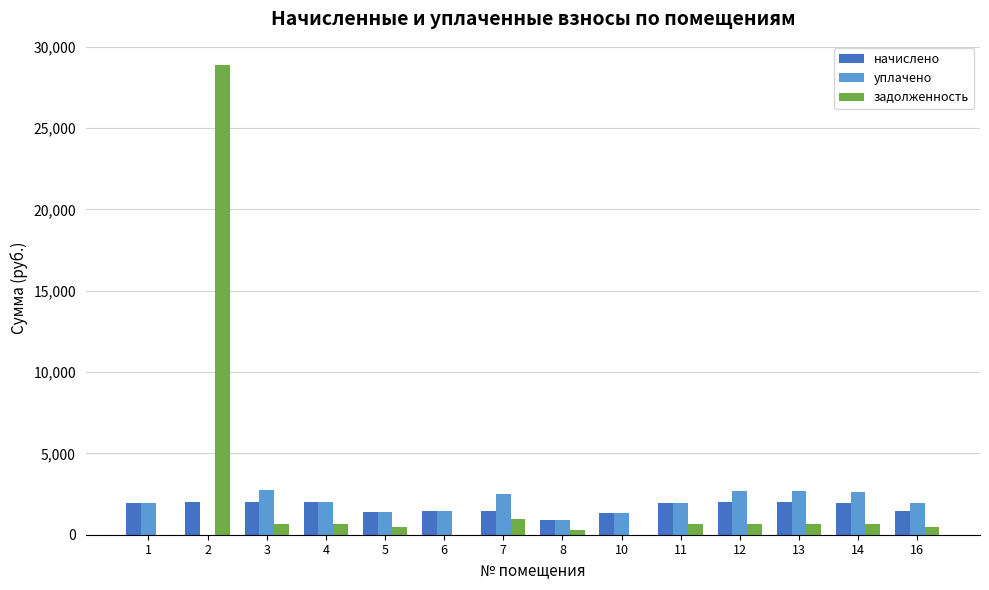

How many distinct data groups are displayed?

3